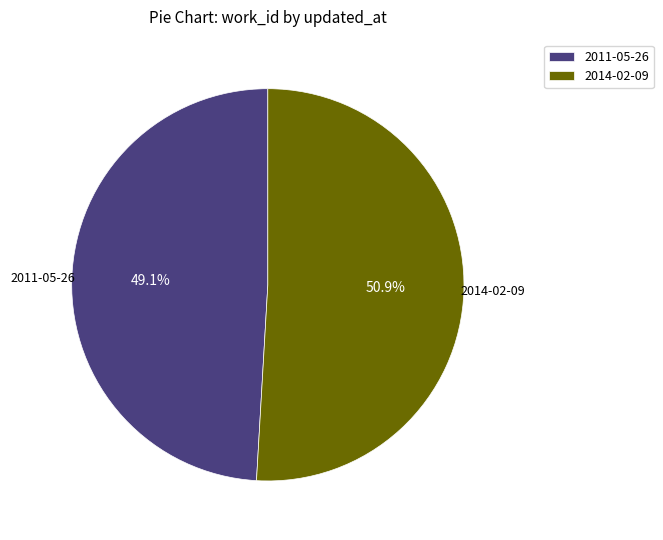

The 2014-02-09 slice represents 51% of the pie. True or false?

True